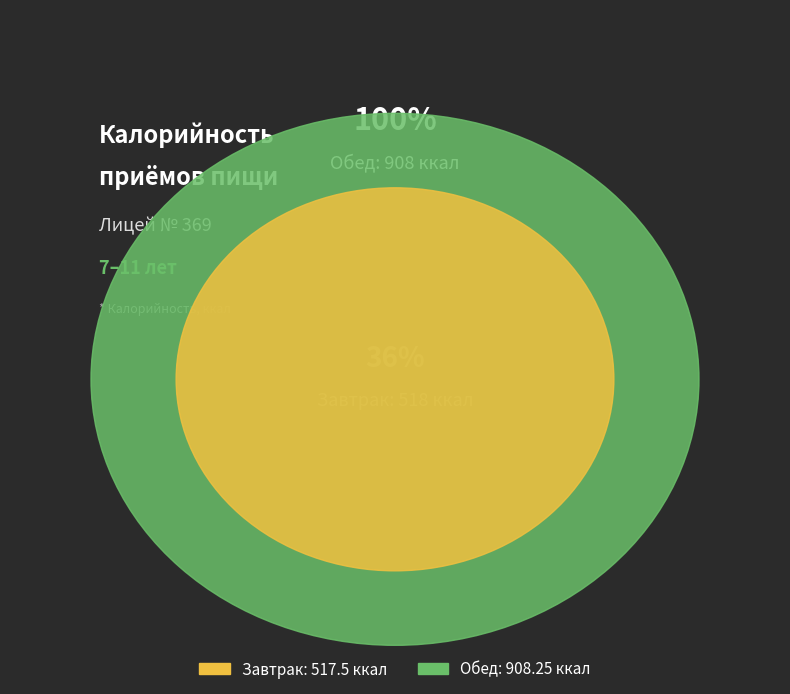

What is the ratio of the value at Обед to the value at Завтрак?

1.8